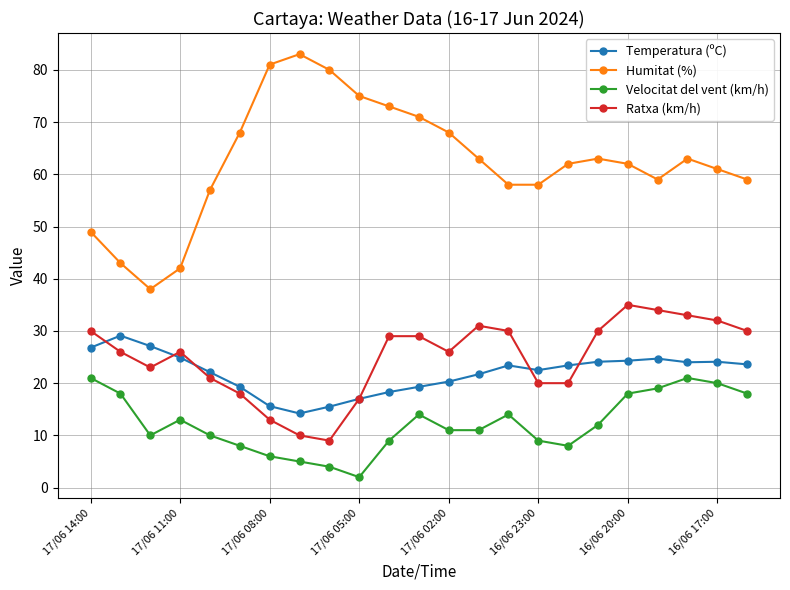

At how many categories does at least one series exceed 18?

23